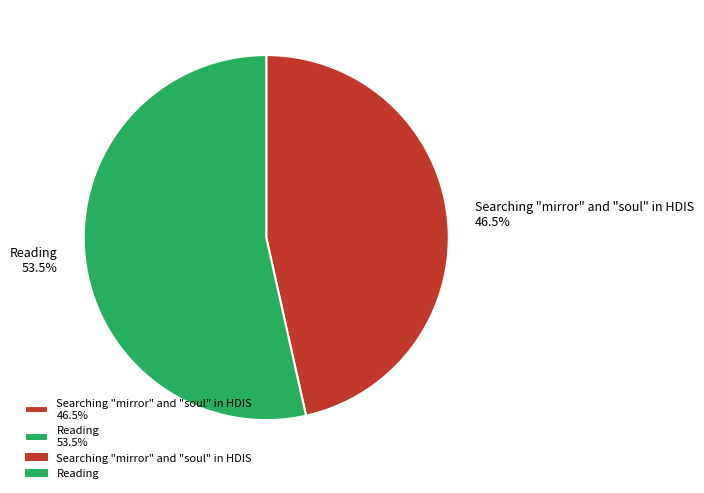

How many slices are in this pie chart?

2